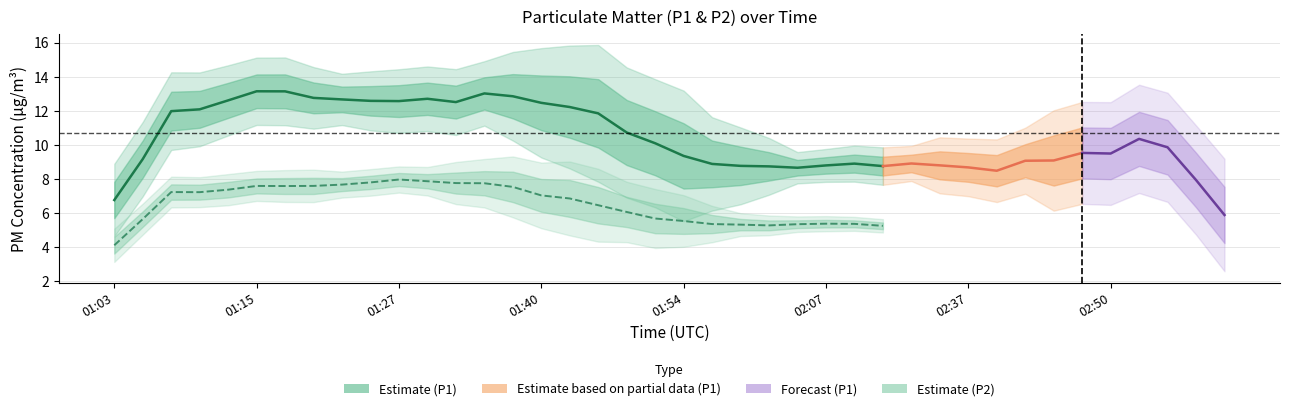

What is the difference between the highest and lowest values at 01:03?

4.7